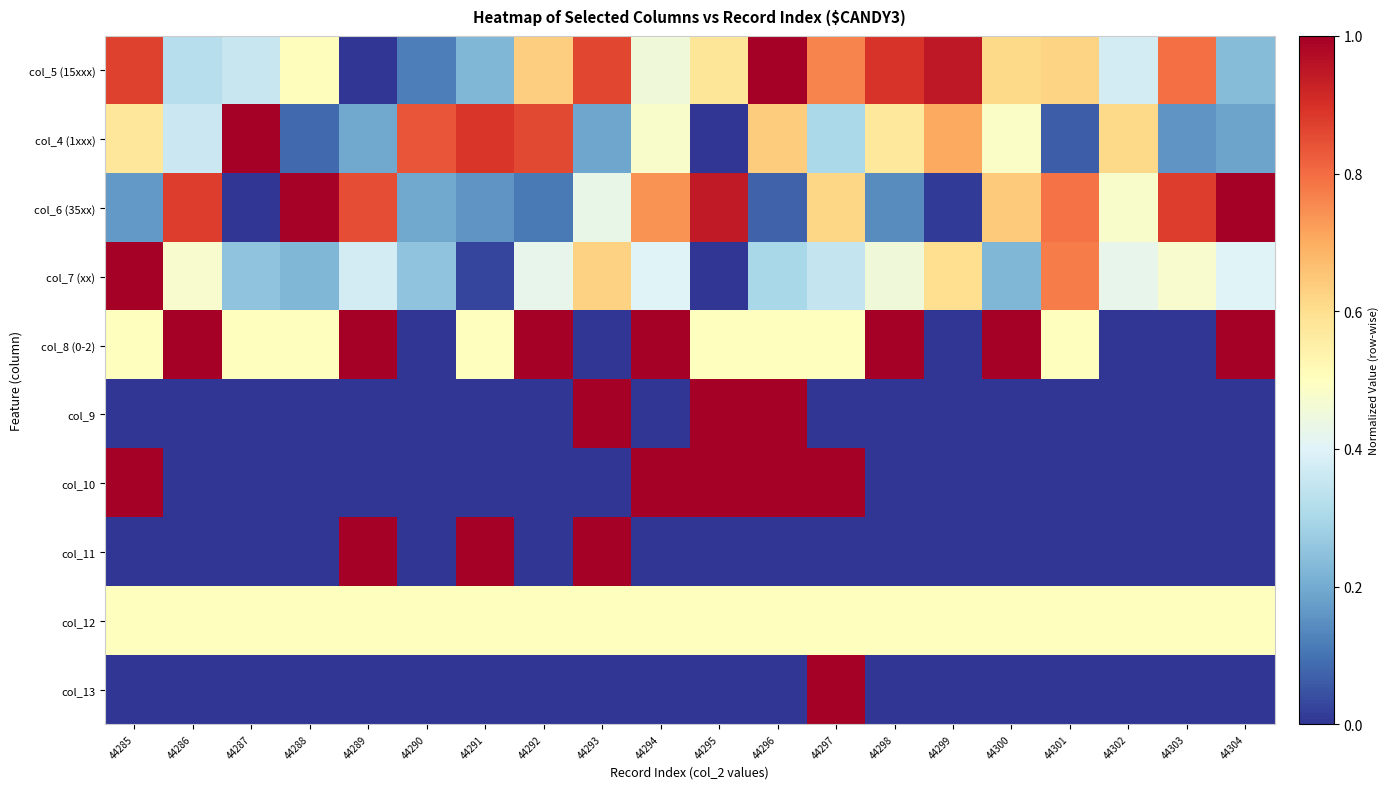

At which category is the sum across all series the highest?

44297